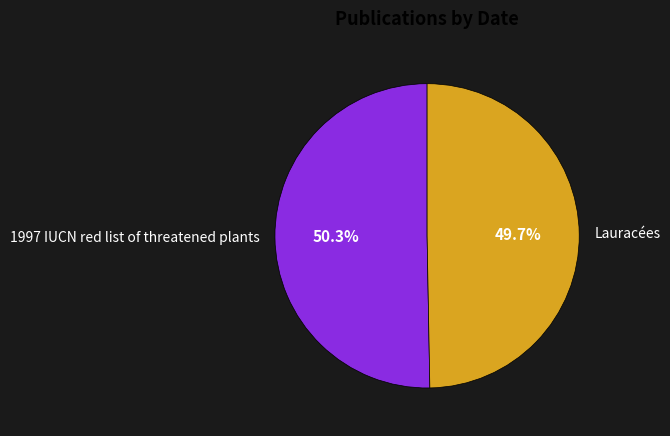

What is the smallest slice in the pie chart?

Lauracées